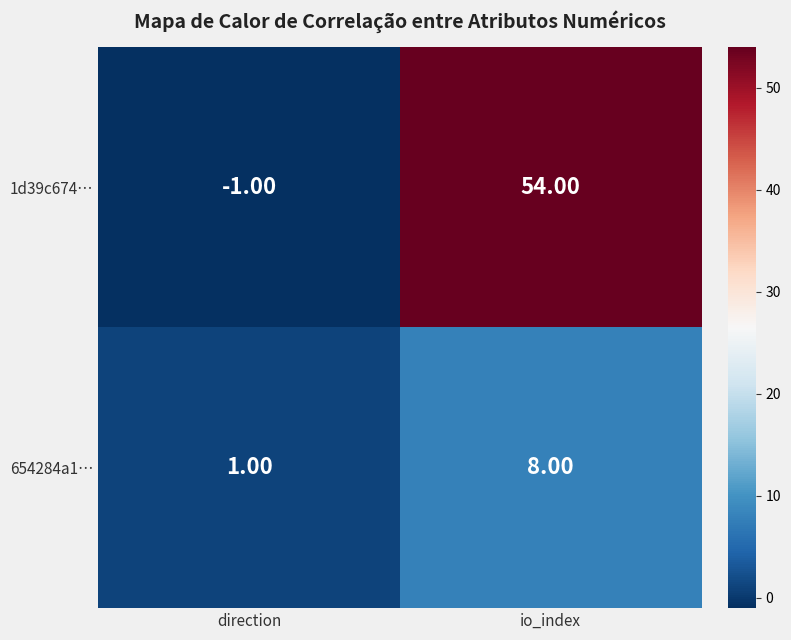

At which label does 1d39c674… reach its peak?

io_index